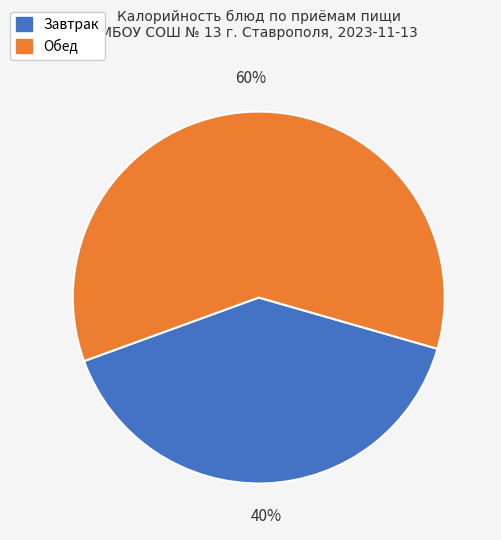

To the nearest percent, what portion does Обед represent?

60%